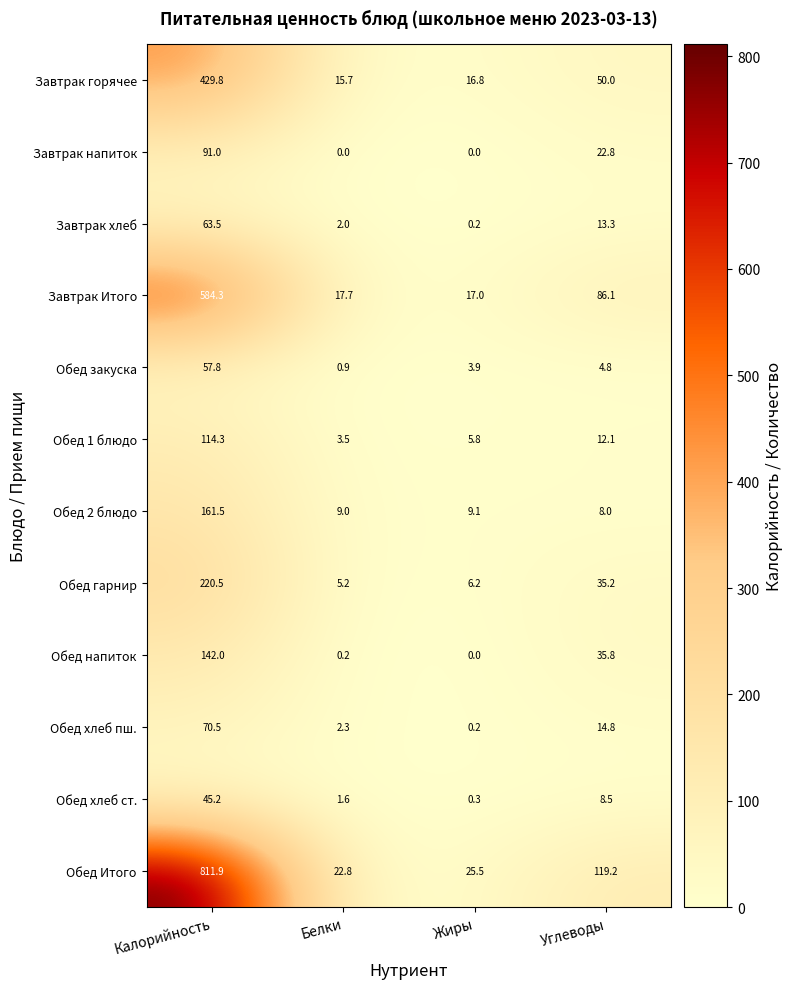

How many values in the Обед хлеб ст. series are below 8?

2